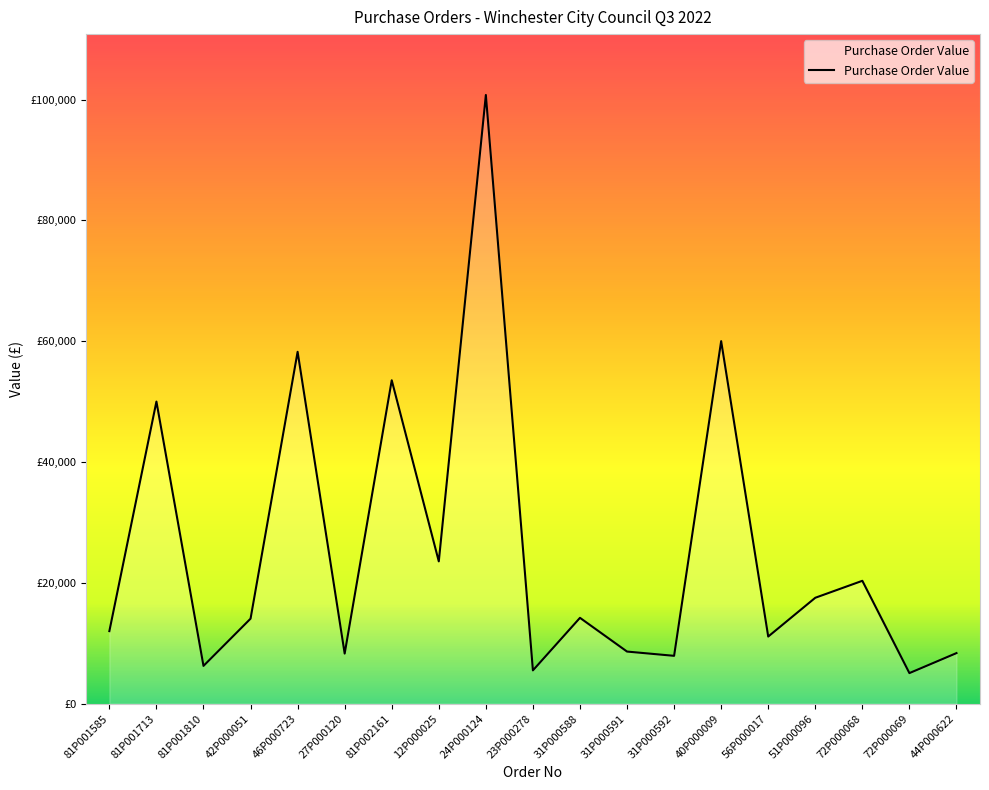

Rank the categories by value from highest to lowest.

24P000124, 40P000009, 46P000723, 81P002161, 81P001713, 12P000025, 72P000068, 51P000096, 31P000588, 42P000051, 81P001585, 56P000017, 31P000591, 44P000622, 27P000120, 31P000592, 81P001810, 23P000278, 72P000069